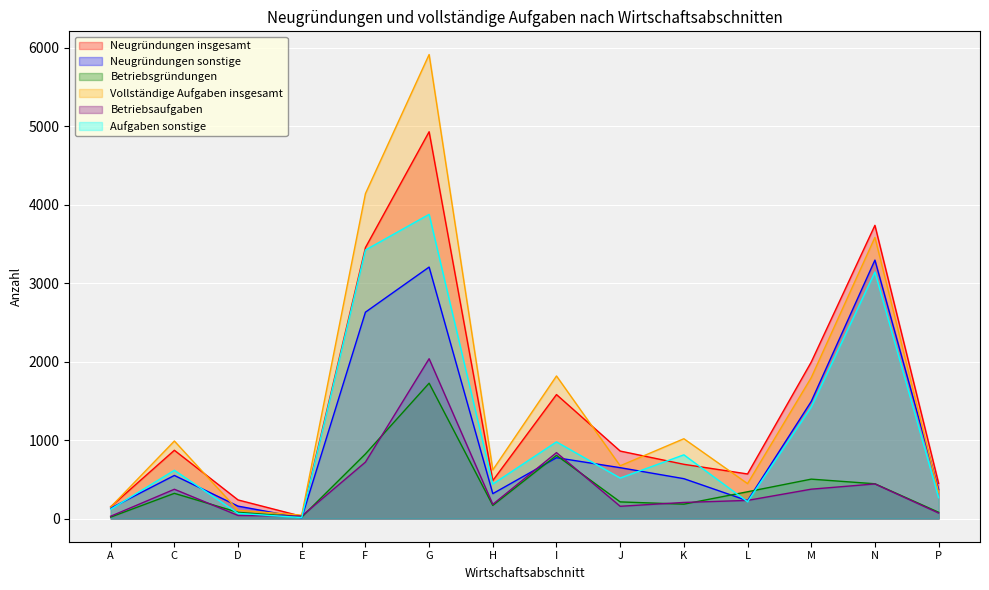

How many values in the Neugründungen insgesamt series are below 860?

7